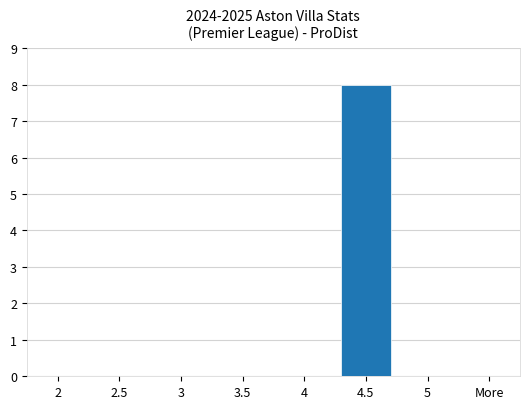

What is the maximum value shown in the chart?

8